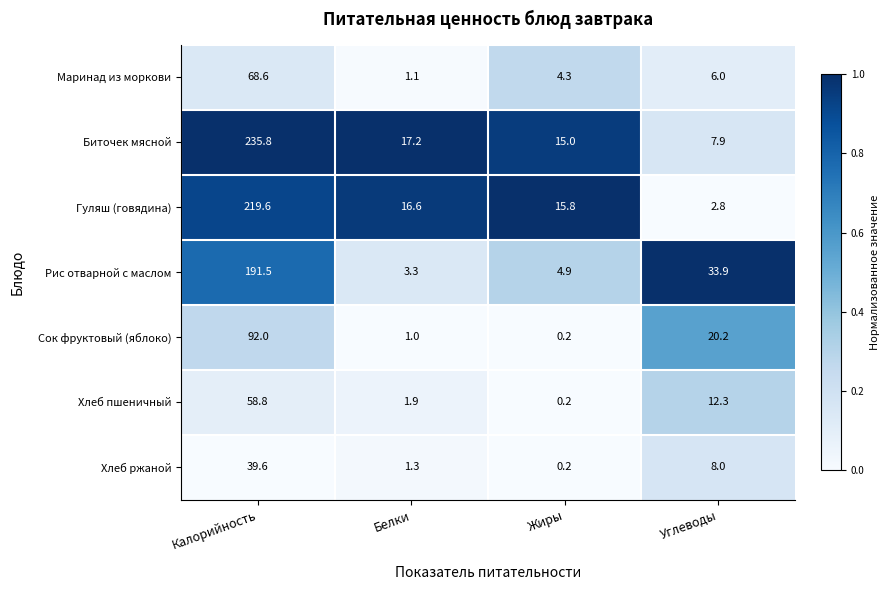

What is the maximum value shown in the chart?

235.8